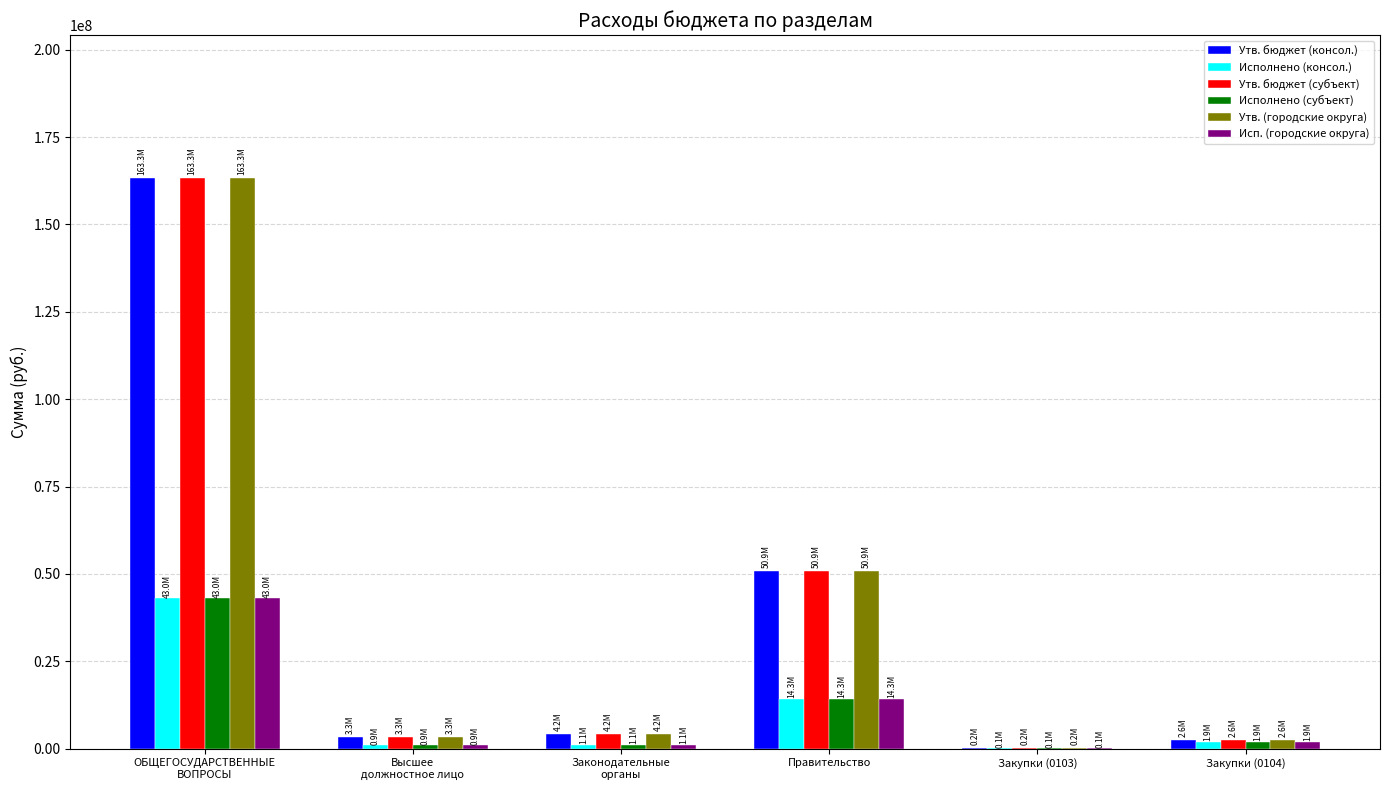

The value of Исполнено (субъект) at Правительство is 6450965.7. True or false?

False